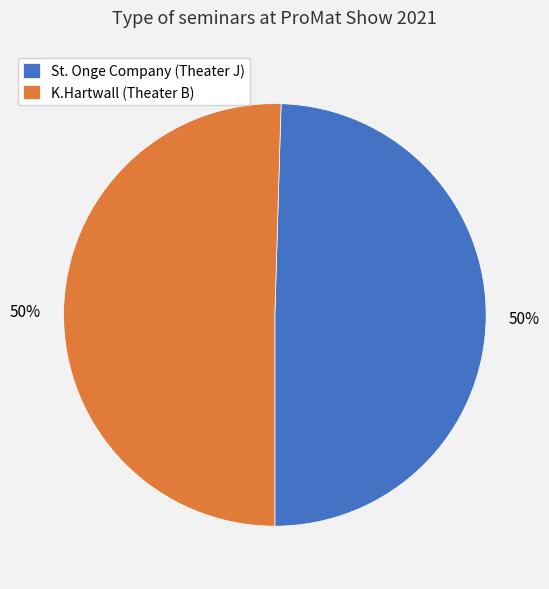

To the nearest percent, what is the combined percentage of K.Hartwall (Theater B) and St. Onge Company (Theater J)?

100%